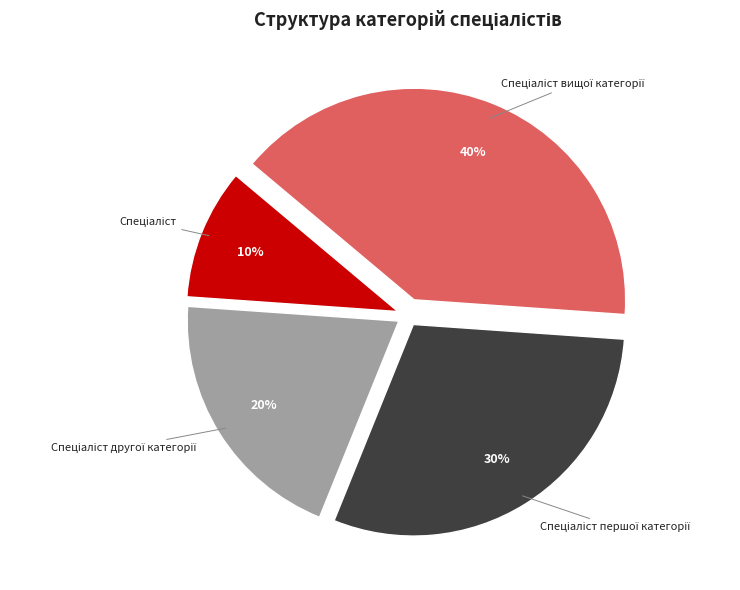

To the nearest percent, what is the average slice percentage?

25%